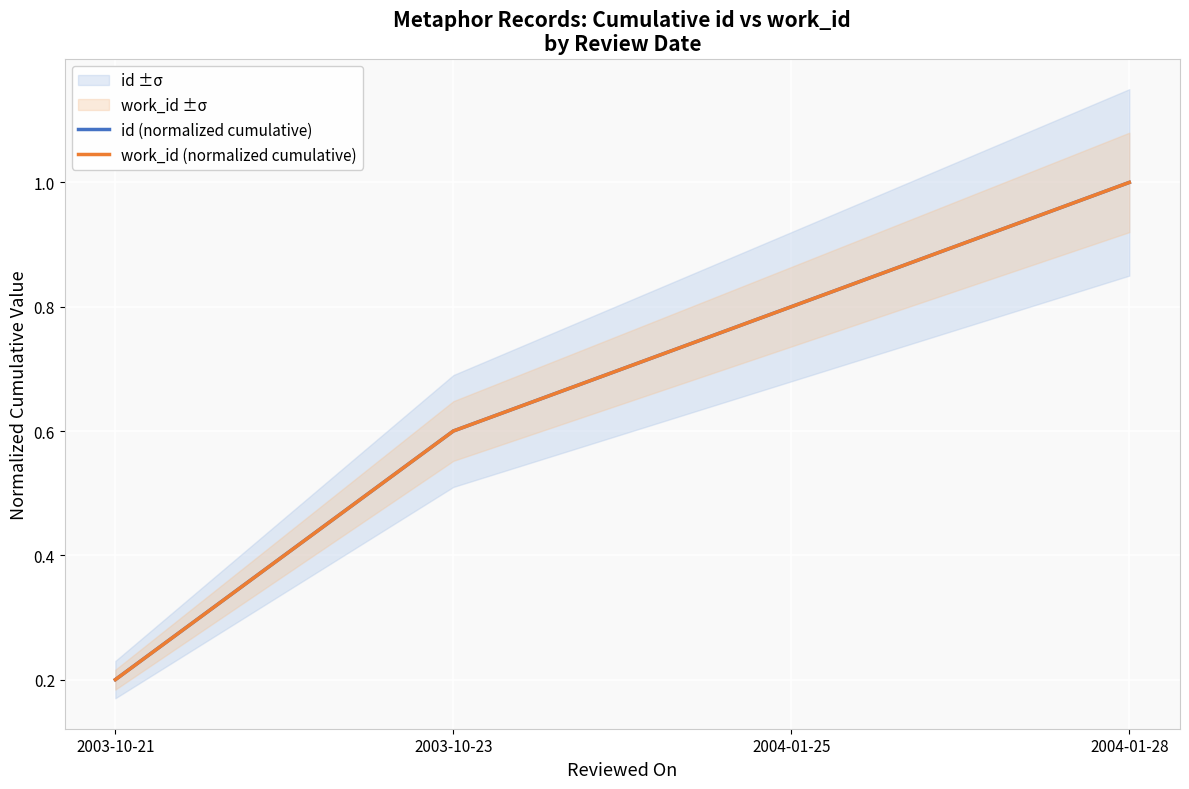

How many lines are shown in the chart?

2